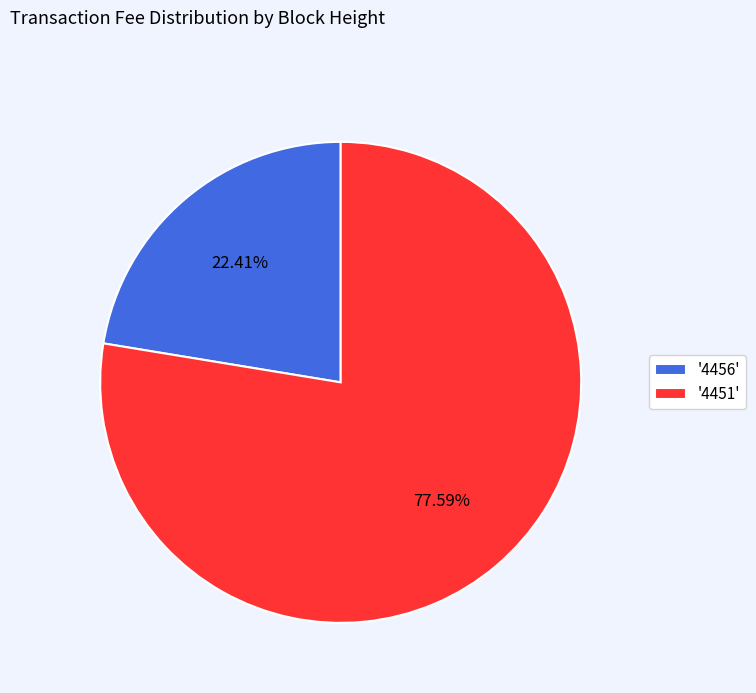

Rank the categories by value from highest to lowest.

'4451', '4456'